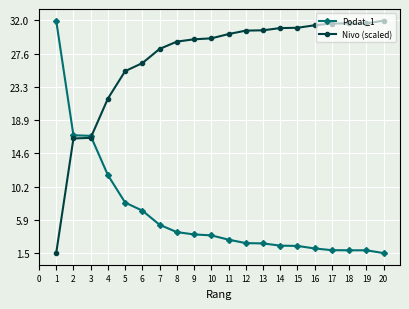

How many times do Podat_1 and Nivo (scaled) cross each other?

1